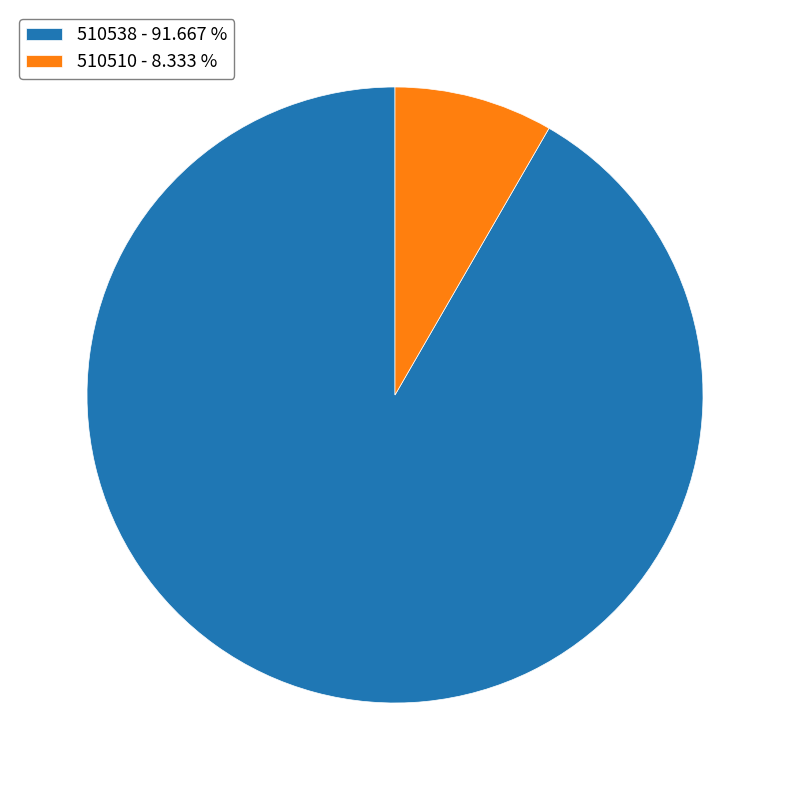

True or false: 510510 accounts for 1% of the total.

False